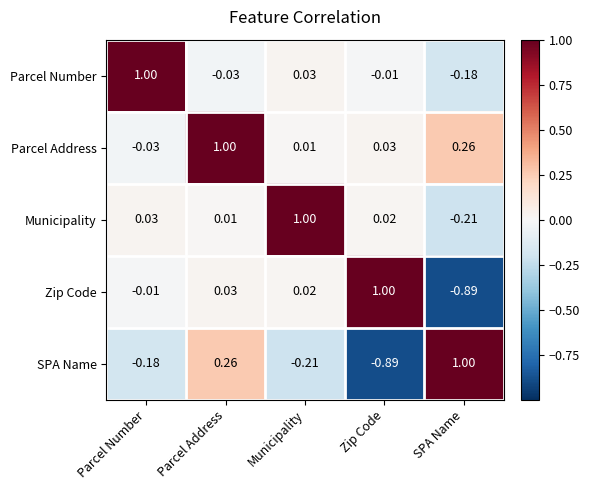

How many series are shown in this chart?

5